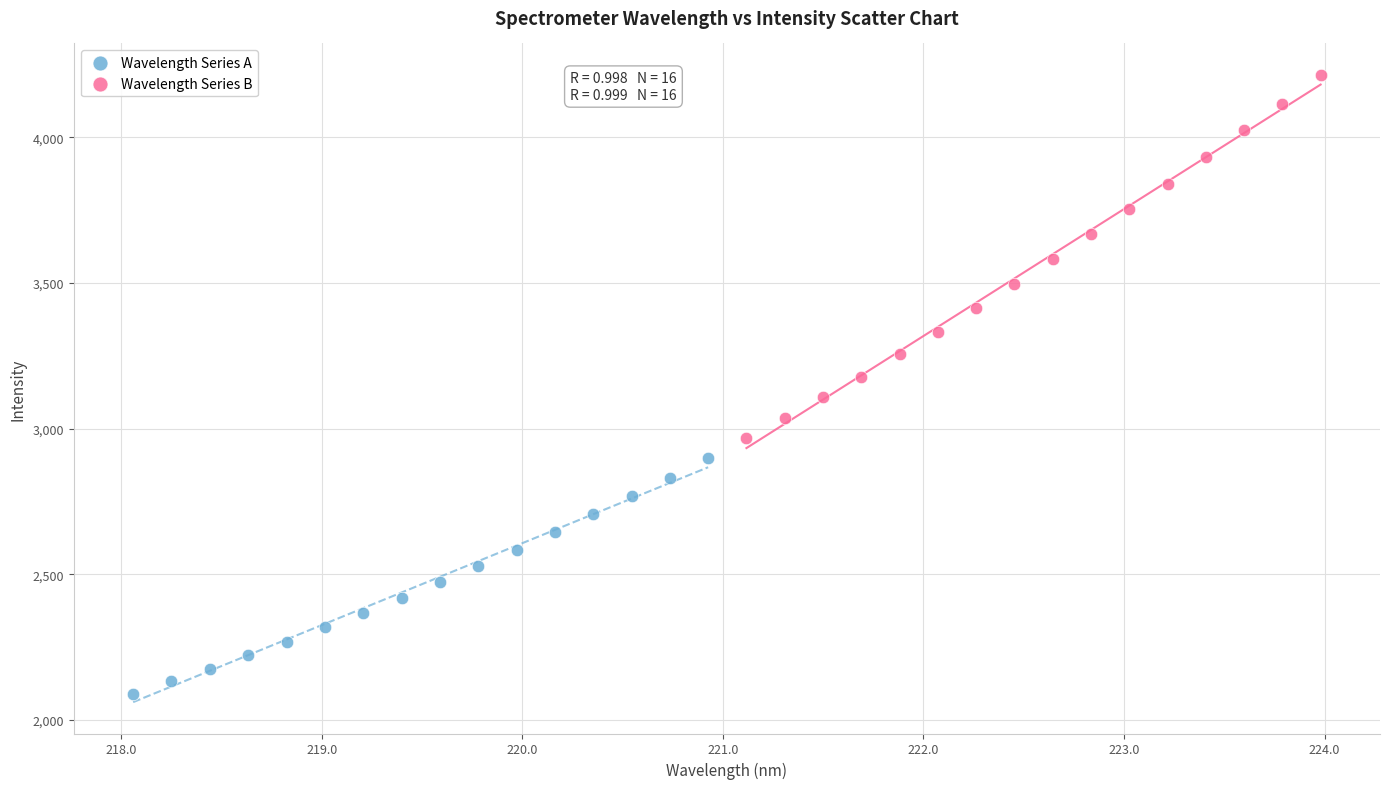

Which series contains the lowest Y value?

Wavelength Series A